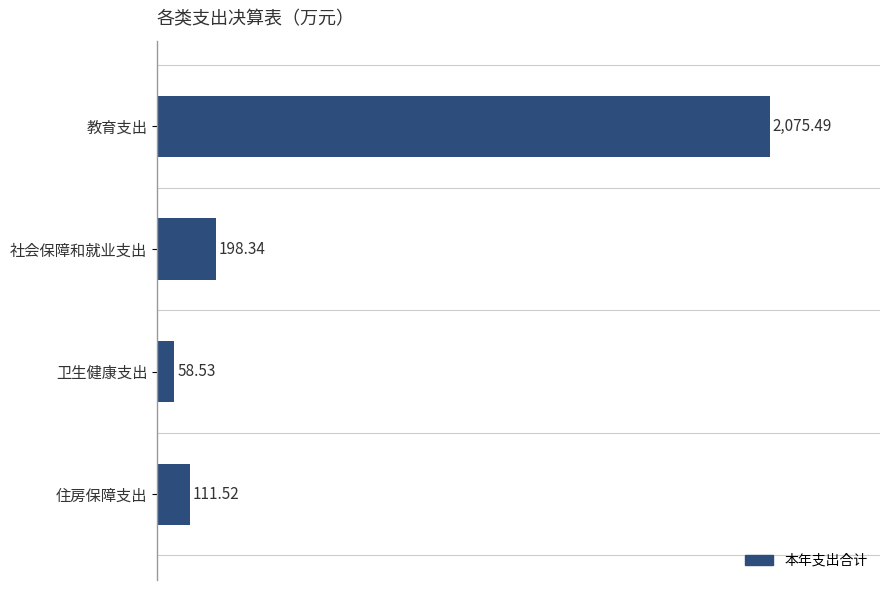

Does the chart contain stacked bars?

No